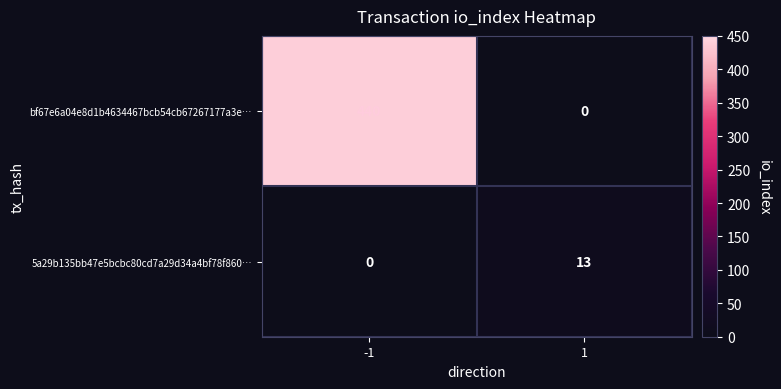

What is the spread (max minus min) of values at 1?

13